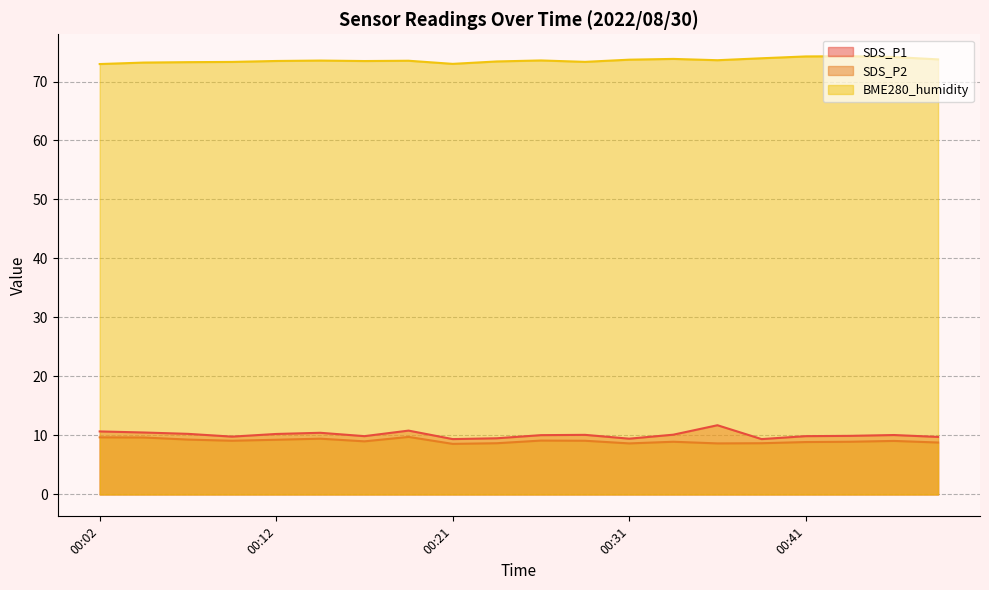

Rank the series by their maximum value, from highest to lowest.

BME280_humidity, SDS_P1, SDS_P2